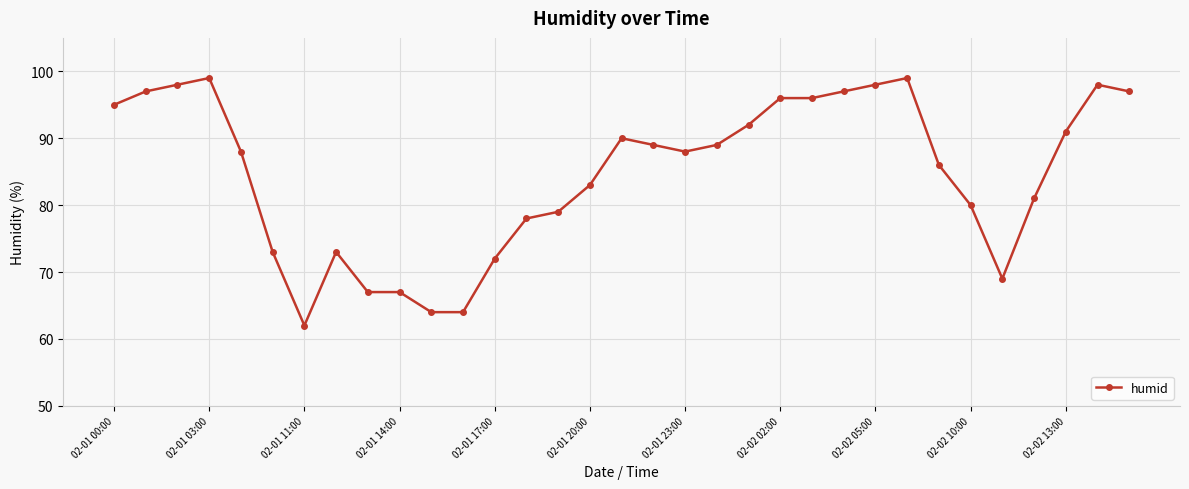

What is the average value?

85